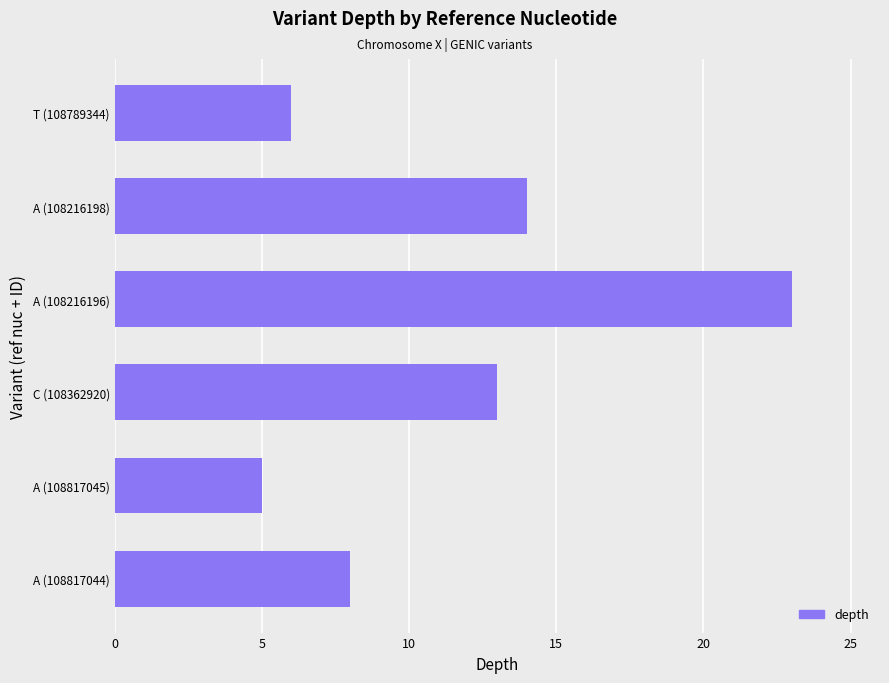

The value at A (108817045) is 5. True or false?

True